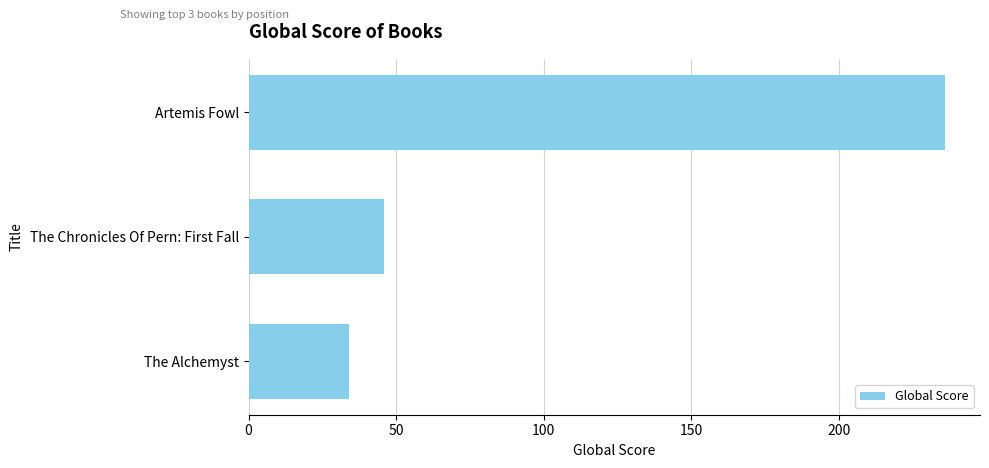

Rank the categories by value from lowest to highest.

The Alchemyst, The Chronicles Of Pern: First Fall, Artemis Fowl